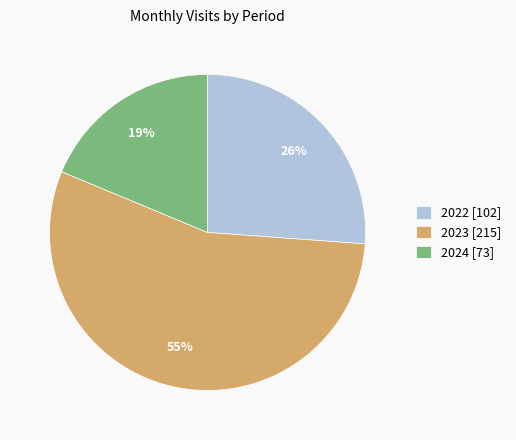

What percentage is the 2022 [102] slice, to the nearest percent?

26%